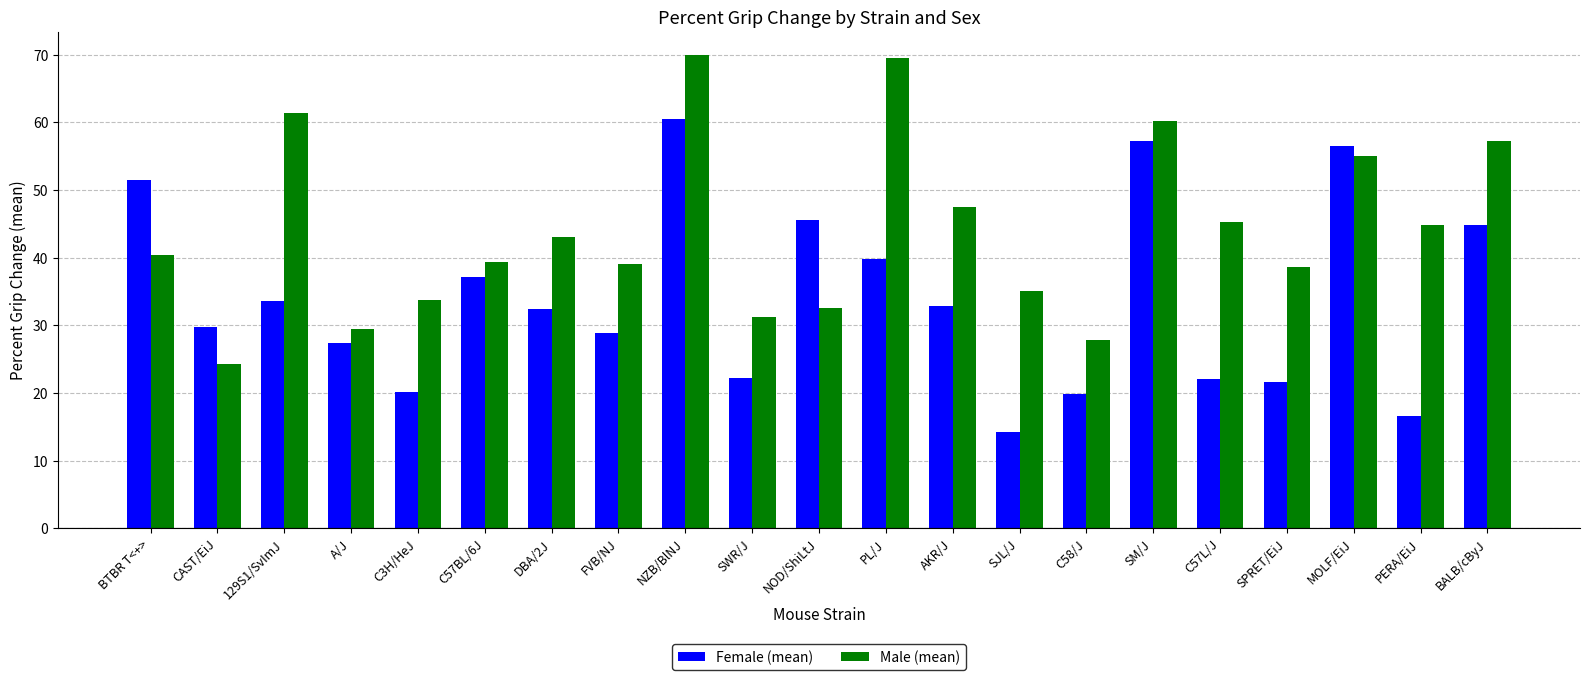

List the series in order of their overall mean, highest first.

Male (mean), Female (mean)